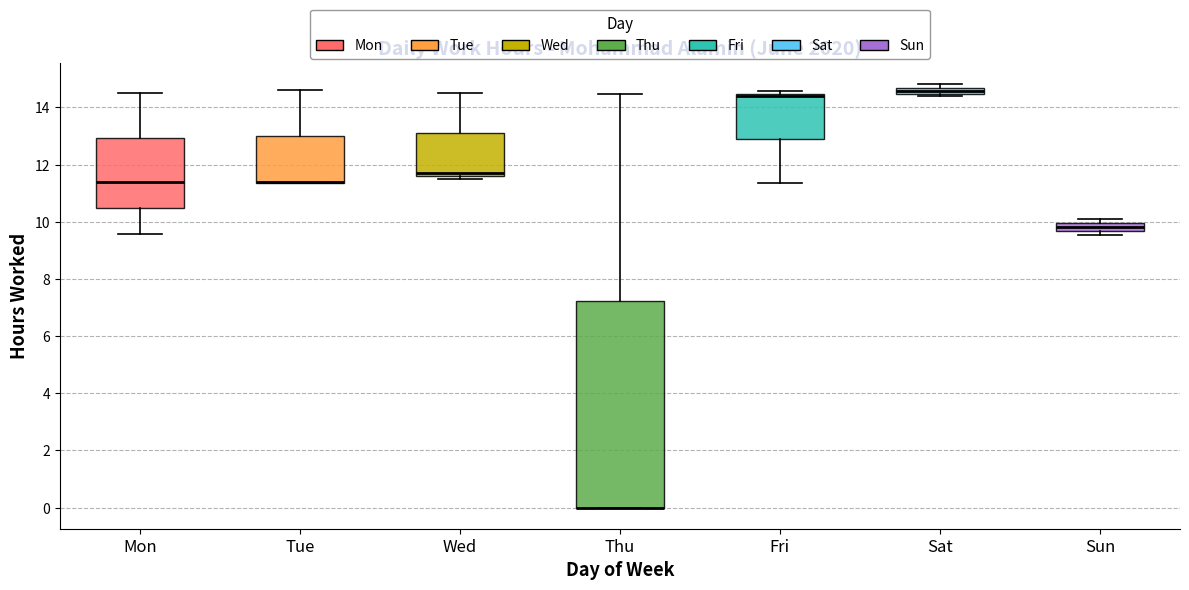

Where is the upper edge of the box for Thu on the y-axis? The values are not printed on the chart, so give them approximately, as read against the axis.

7.2